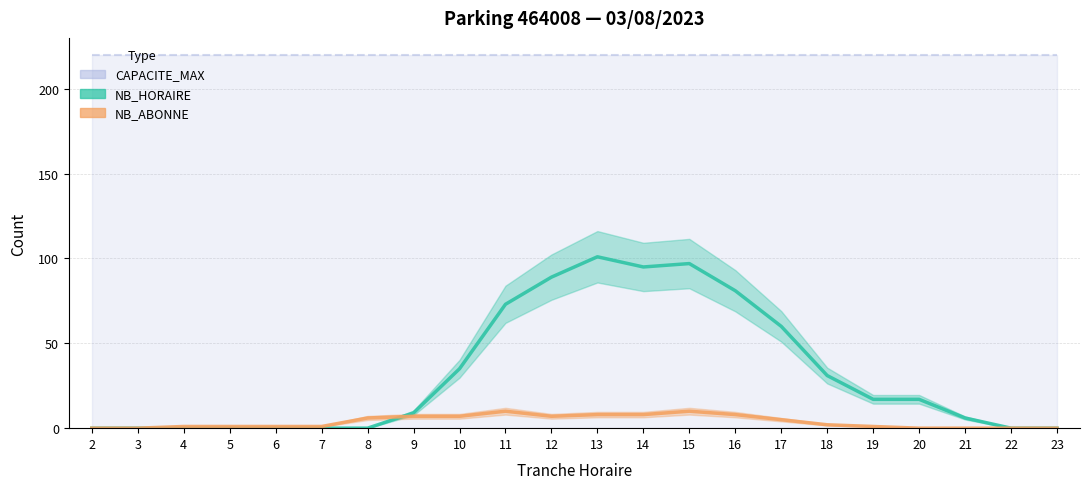

In NB_ABONNE, how many points are lower than both neighbors (excluding endpoints)?

1